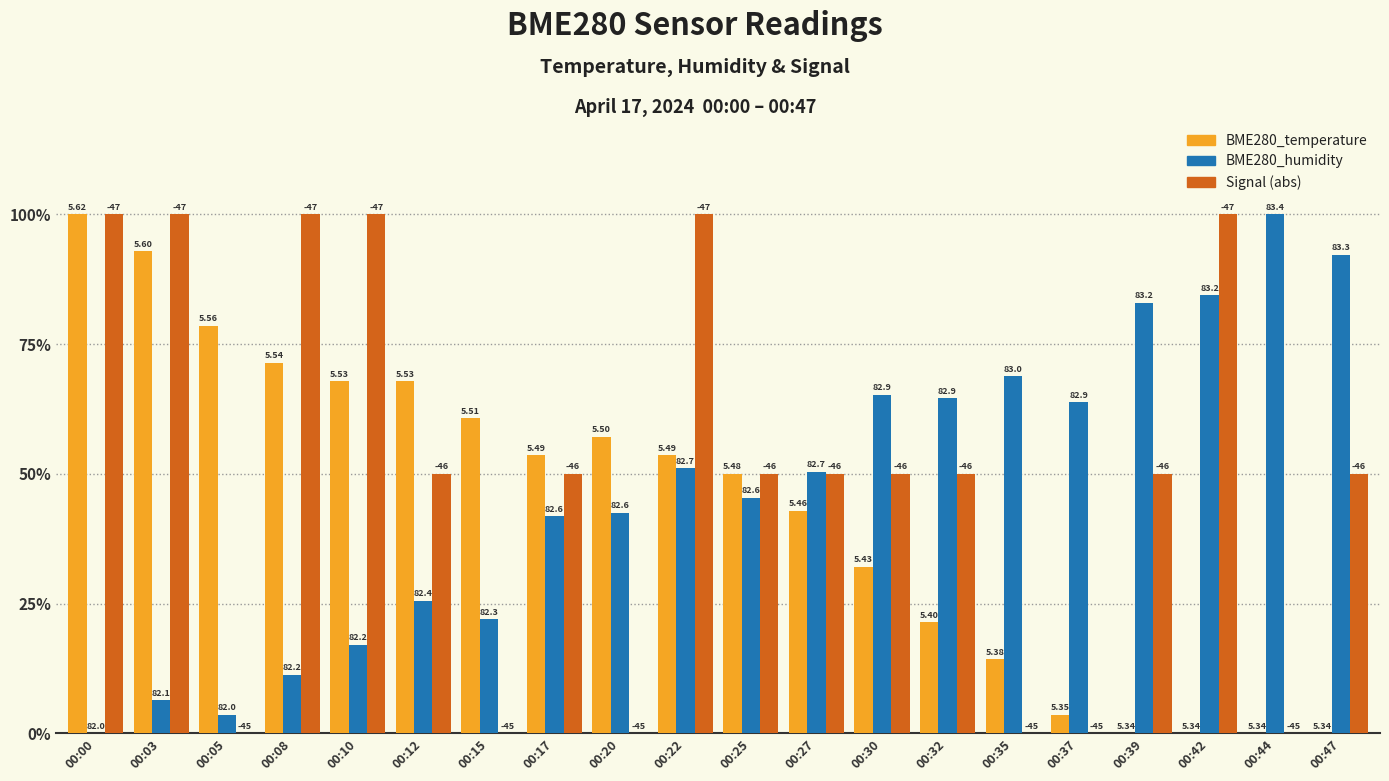

Is it true that BME280_humidity equals 0.2 at 00:15?

True